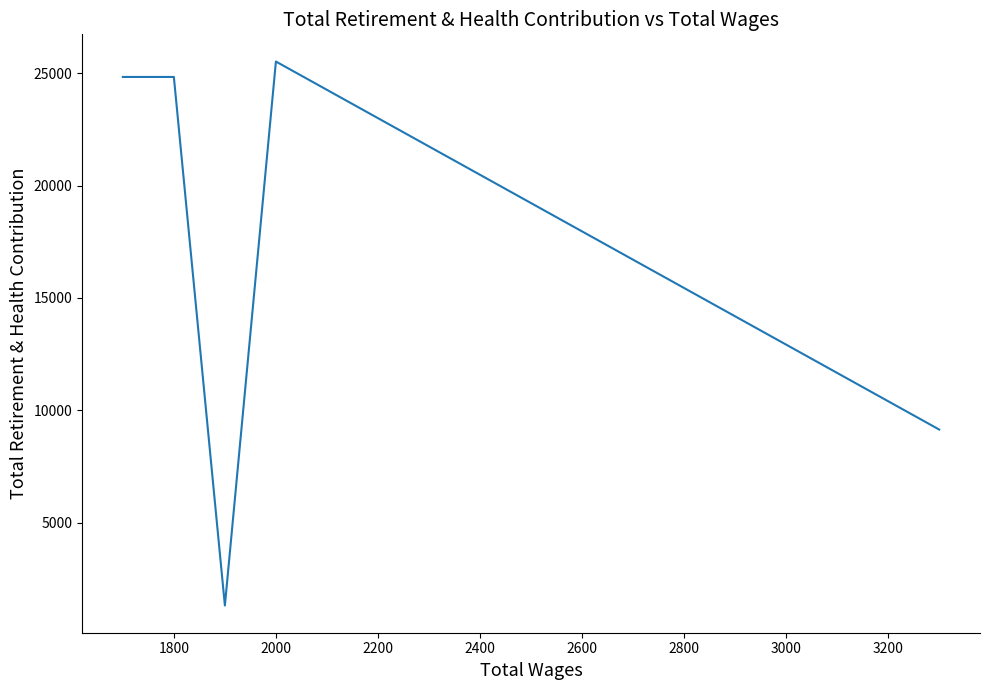

Reading left to right, transcribe all the data shown in this chart.

24843	24843	1305	25530	9142